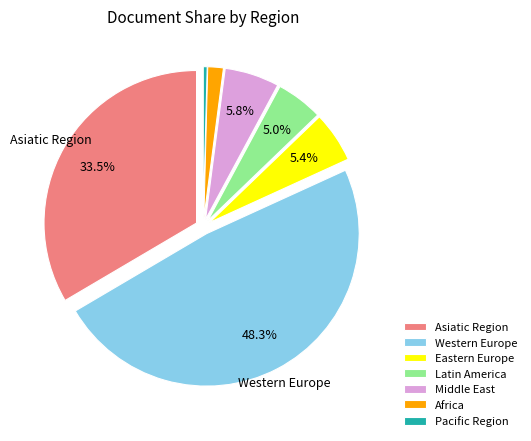

To the nearest percent, what percentage of the pie is Middle East?

6%